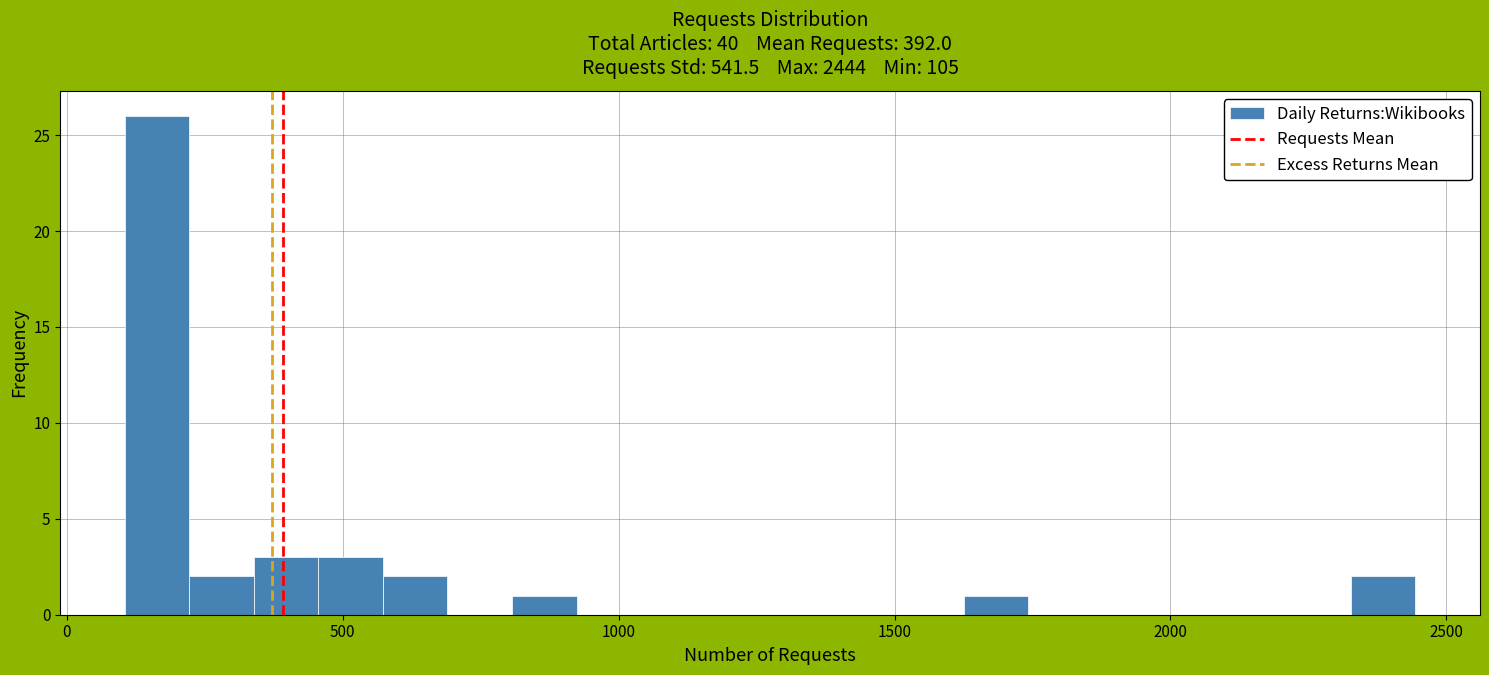

Read against the x-axis, roughly where is the centre of the tallest bar?

150